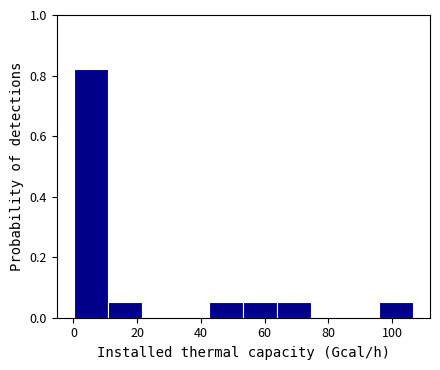

What is the height of the bar covering 96 to 106 on the x-axis? Neither the bar edges nor the heights are printed on the chart, so give them approximately, as read against the axes.

0.06